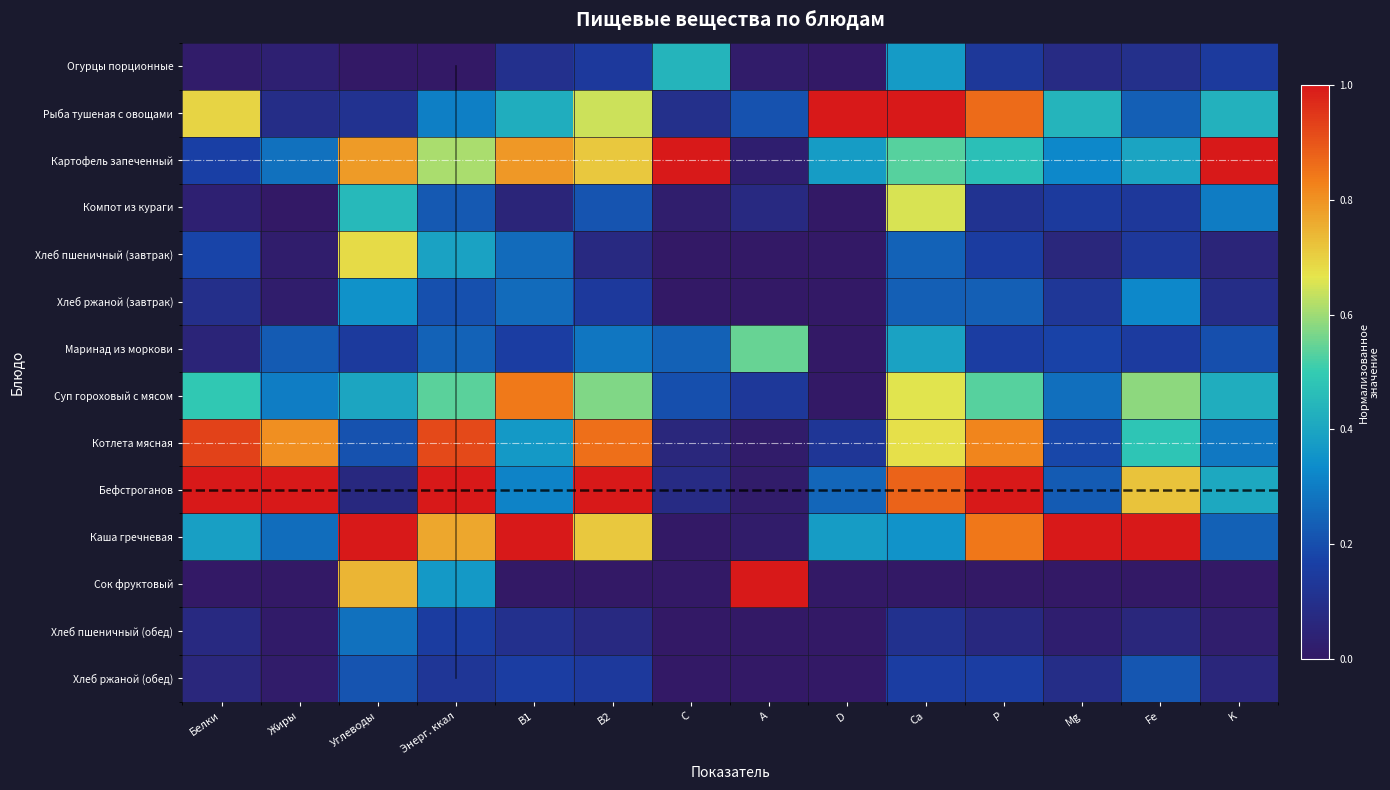

At C, list the series in order from smallest to largest.

Хлеб пшеничный (завтрак), Хлеб ржаной (завтрак), Каша гречневая, Сок фруктовый, Хлеб пшеничный (обед), Хлеб ржаной (обед), Компот из кураги, Котлета мясная, Бефстроганов, Рыба тушеная с овощами, Суп гороховый с мясом, Маринад из моркови, Огурцы порционные, Картофель запеченный